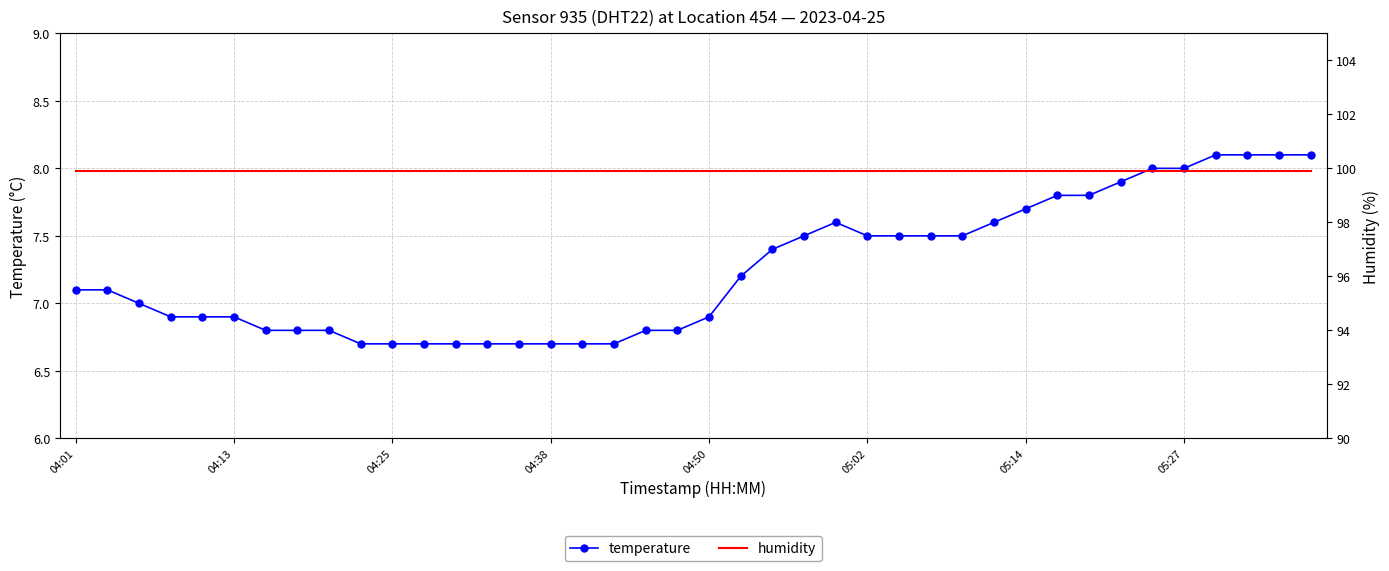

What is the sum of all temperature values?

290.0